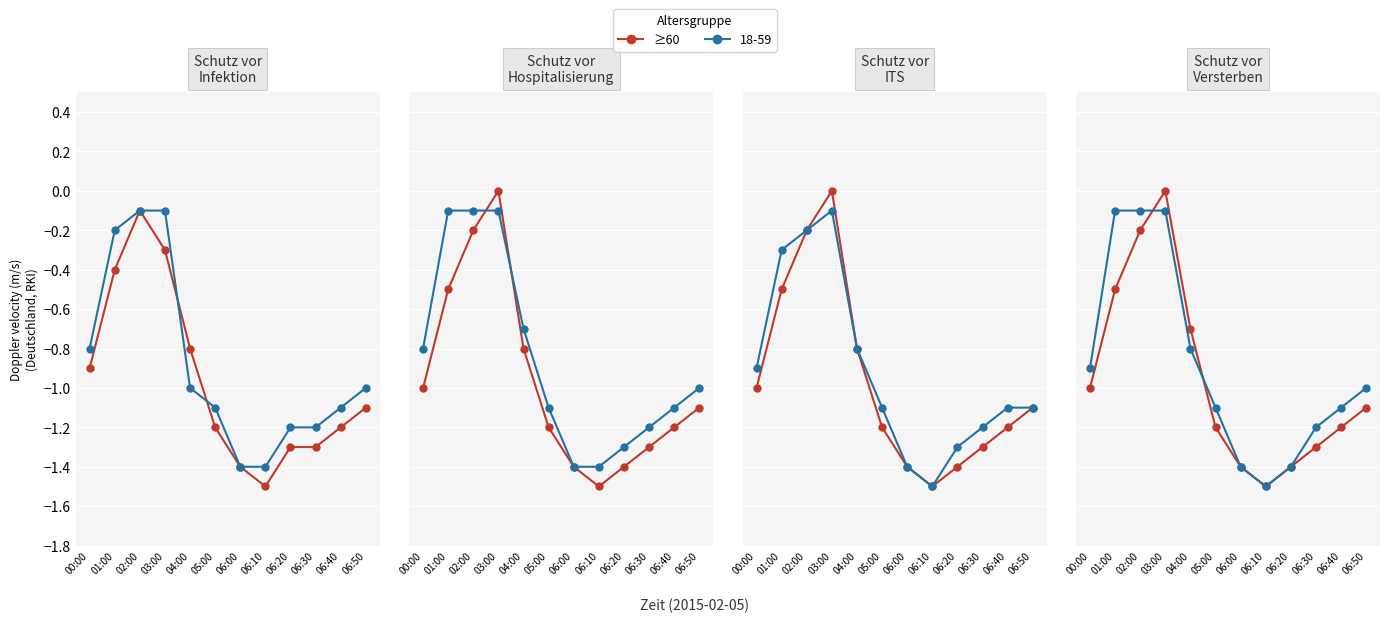

What is the difference between the maximum and minimum values?

1.5